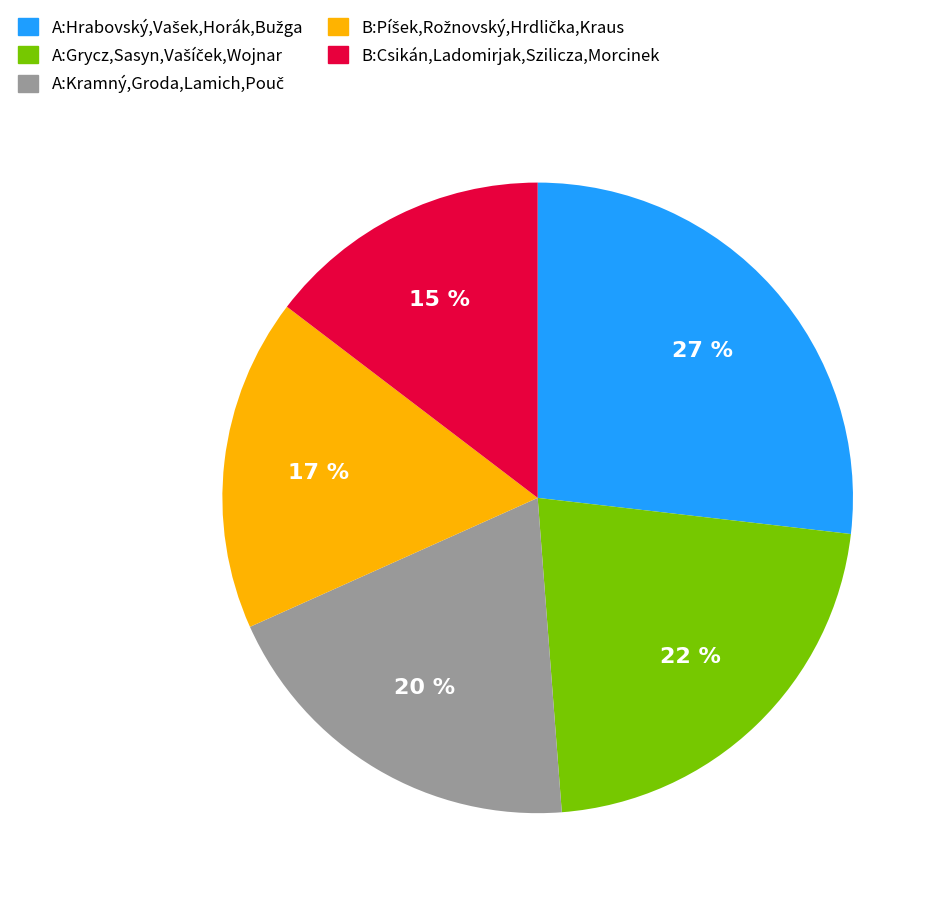

The B:Csikán,Ladomirjak,Szilicza,Morcinek slice represents 15% of the pie. True or false?

True